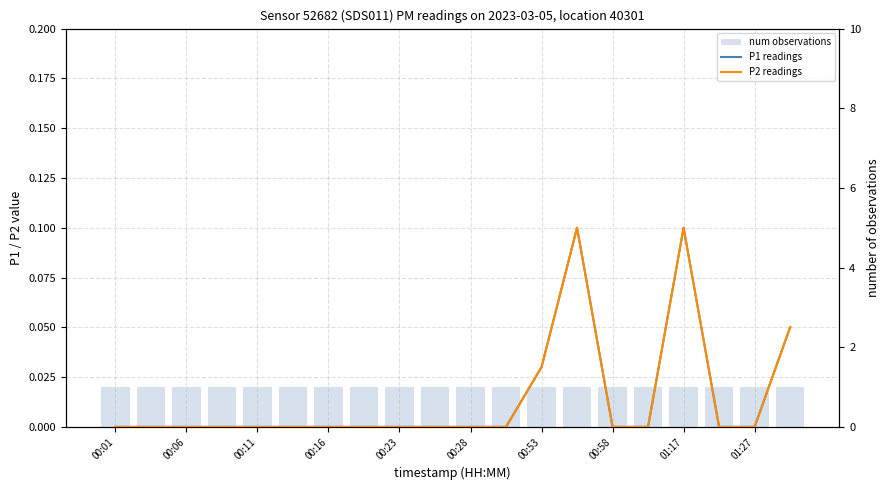

What is the spread (max minus min) of values at 00:06?

1.0